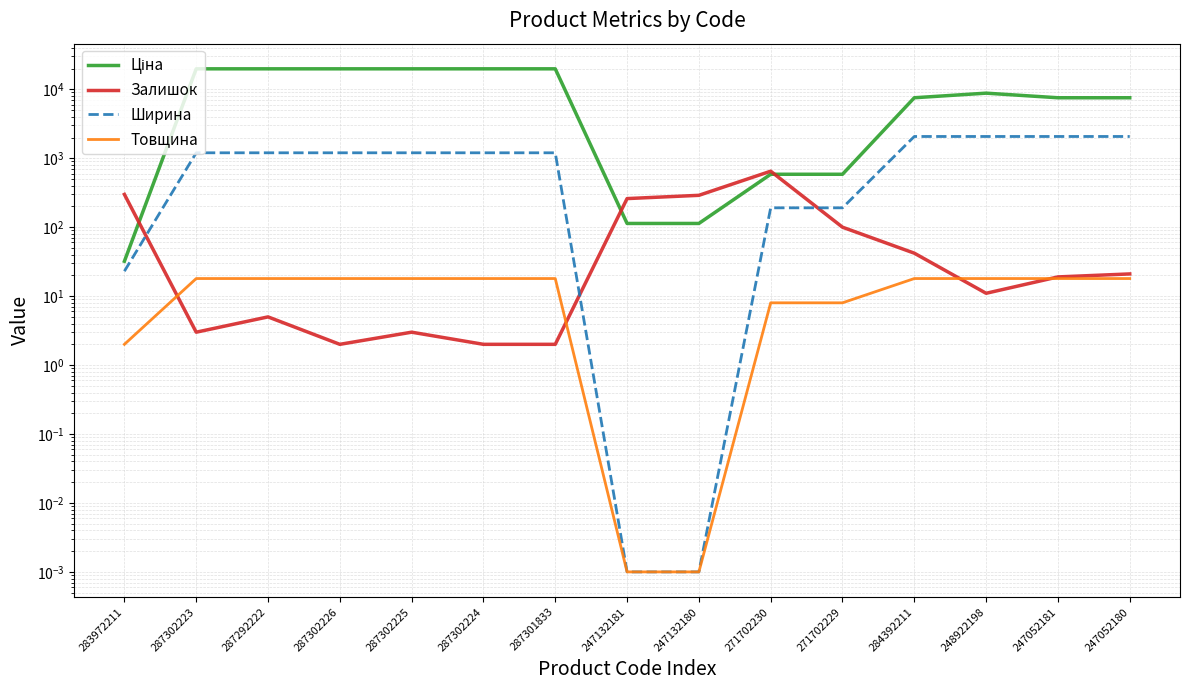

How many data points in Ширина are above 1200?

4